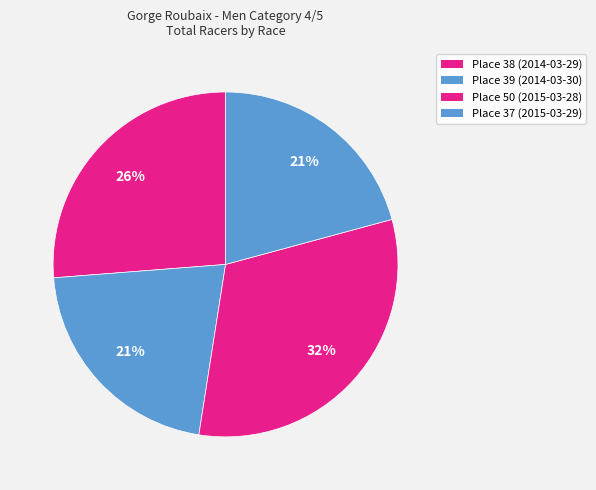

How many slices are in this pie chart?

4